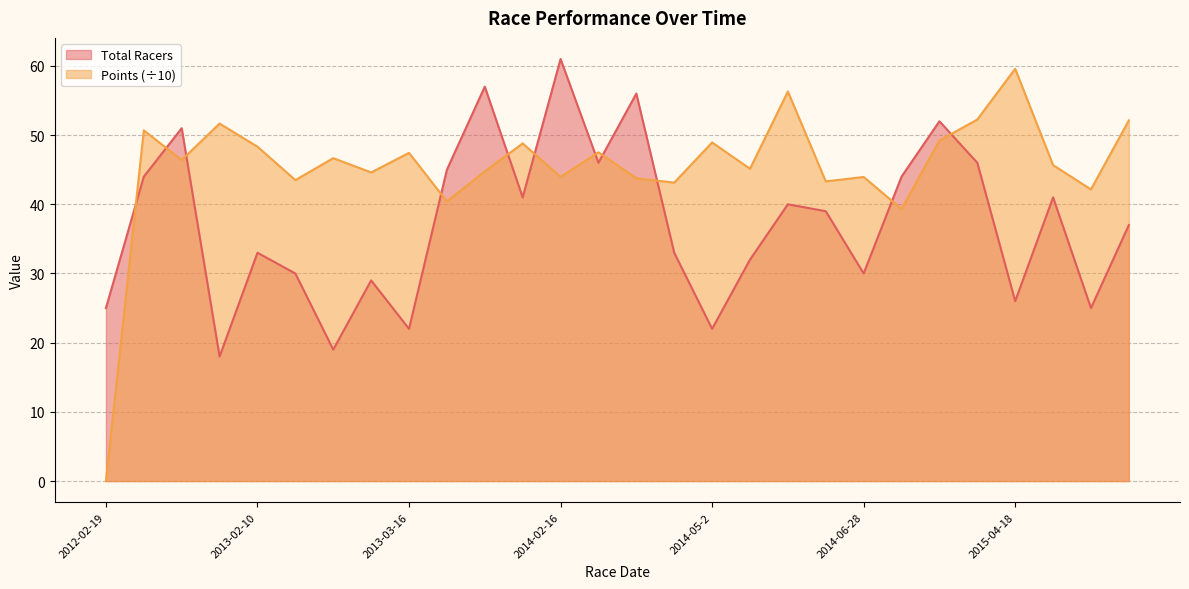

True or false: Total Racers has a value of 11.5 at 2012-03-17.

False